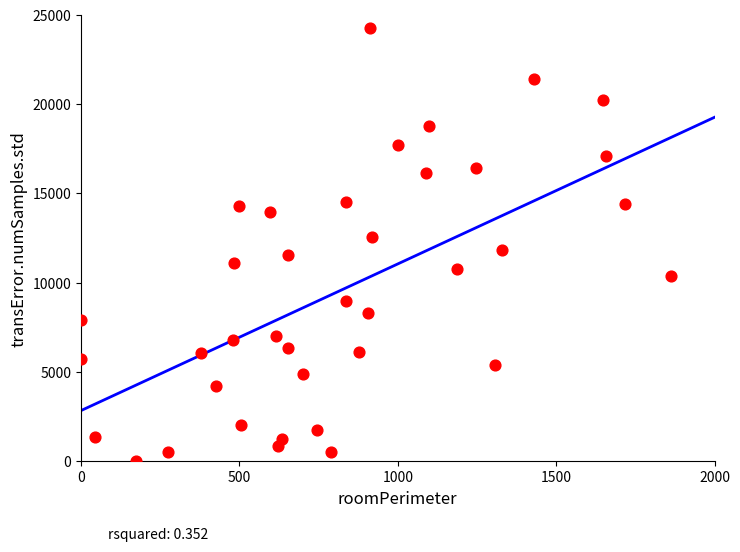

What is the range of Y values (max minus min)?

24257.1